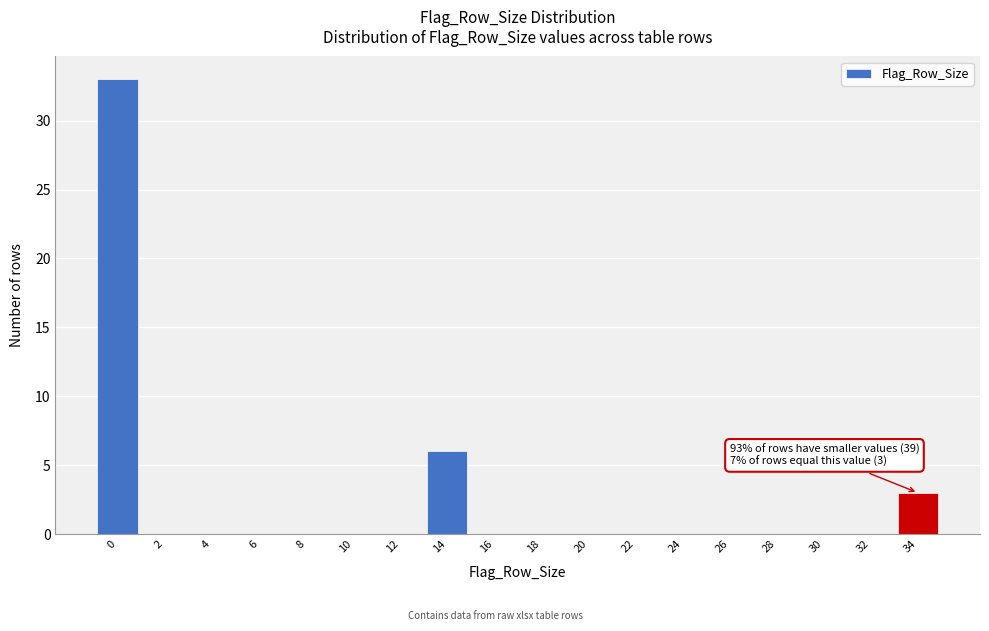

Reading right to left, transcribe all the data shown in this chart.

34=3	32=0	30=0	28=0	26=0	24=0	22=0	20=0	18=0	16=0	14=6	12=0	10=0	8=0	6=0	4=0	2=0	0=33